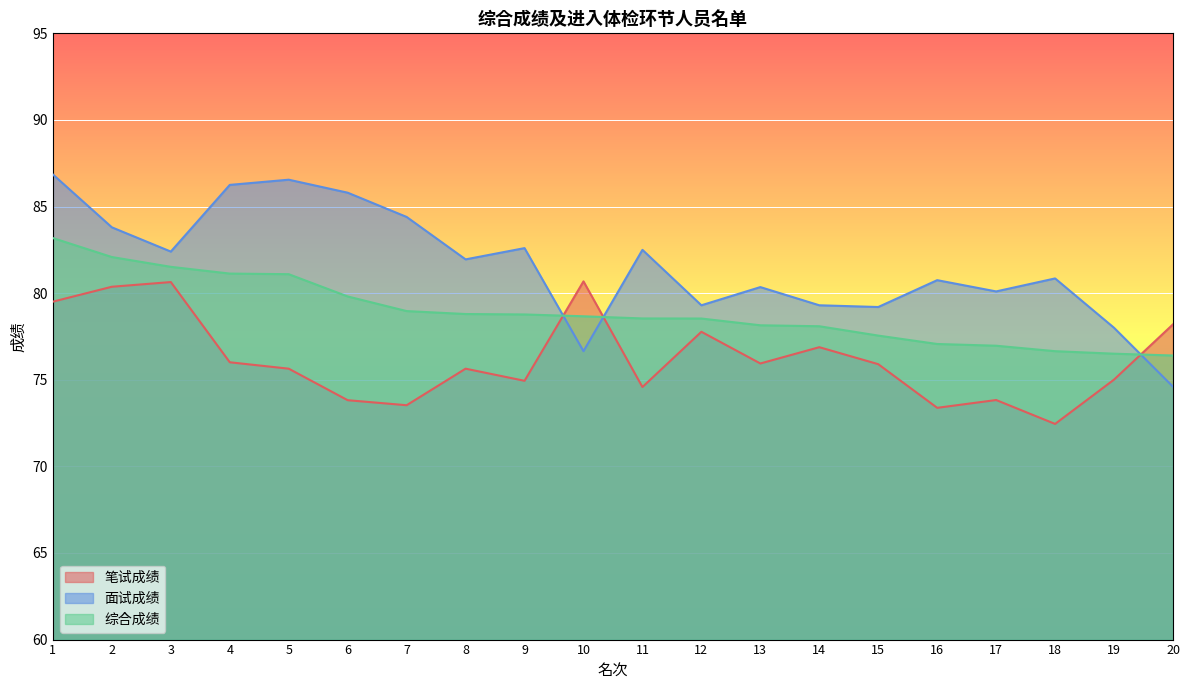

What is the average value of the 综合成绩 series?

78.9